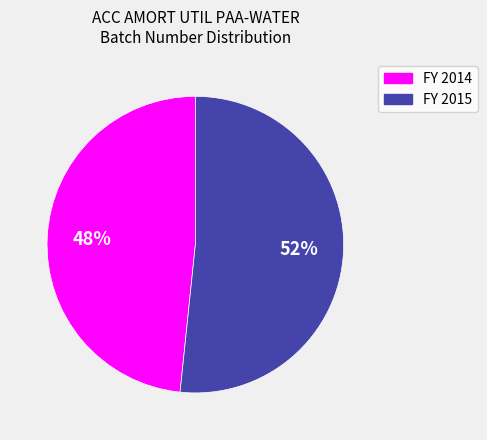

Does any single category account for the majority?

Yes